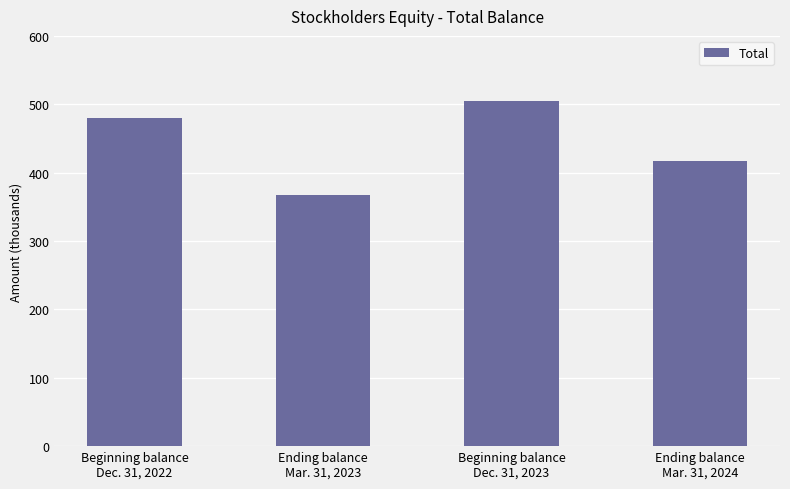

Approximately how many times larger is the value at Ending balance
Mar. 31, 2023 compared to Beginning balance
Dec. 31, 2023?

0.7